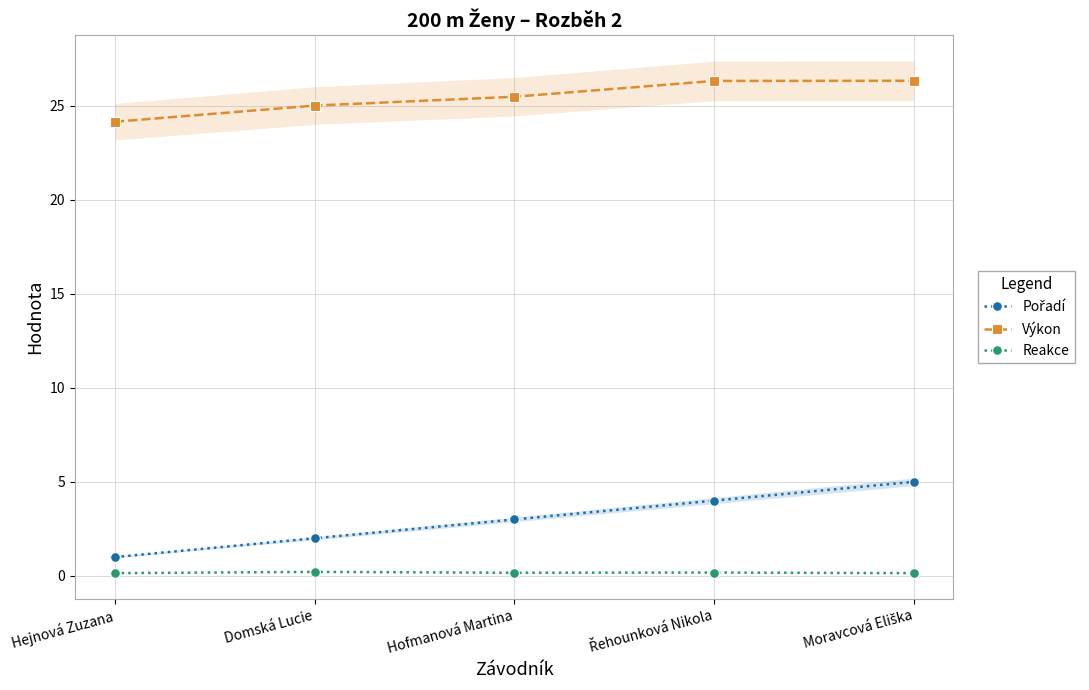

Is the value of Reakce at Domská Lucie greater than the value of Pořadí at Řehounková Nikola?

No